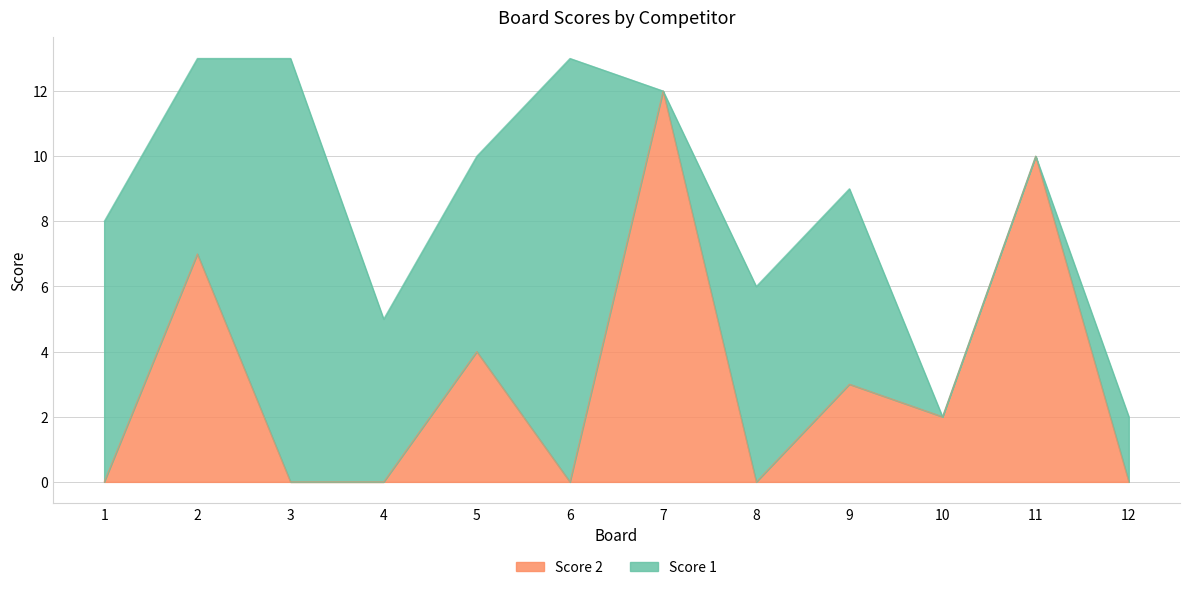

Reading right to left, extract all data points from this chart.

0	10	2	3	0	12	0	4	0	0	7	0